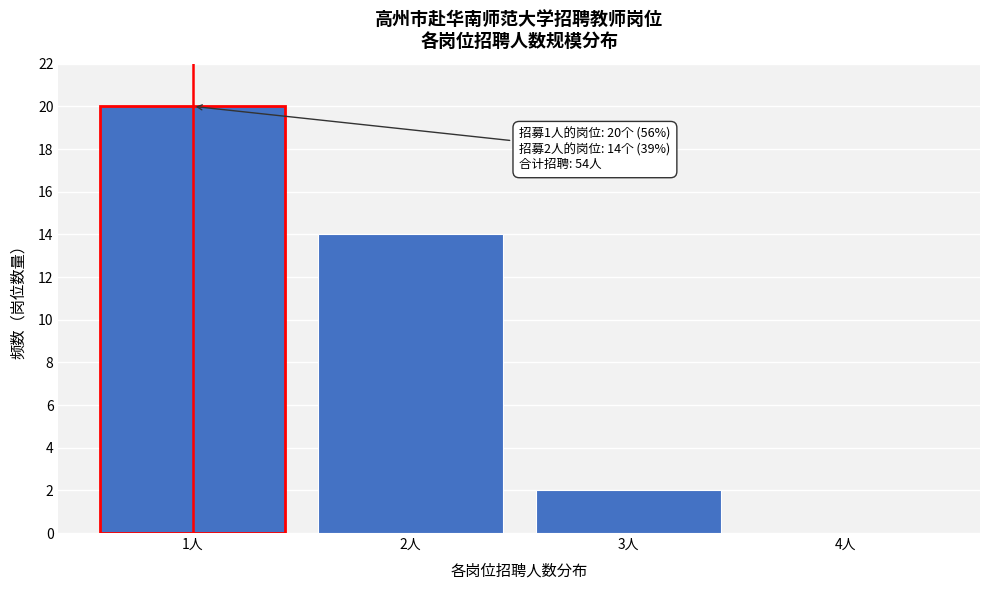

Reading left to right, extract all data points from this chart.

1人=20	2人=14	3人=2	4人=0